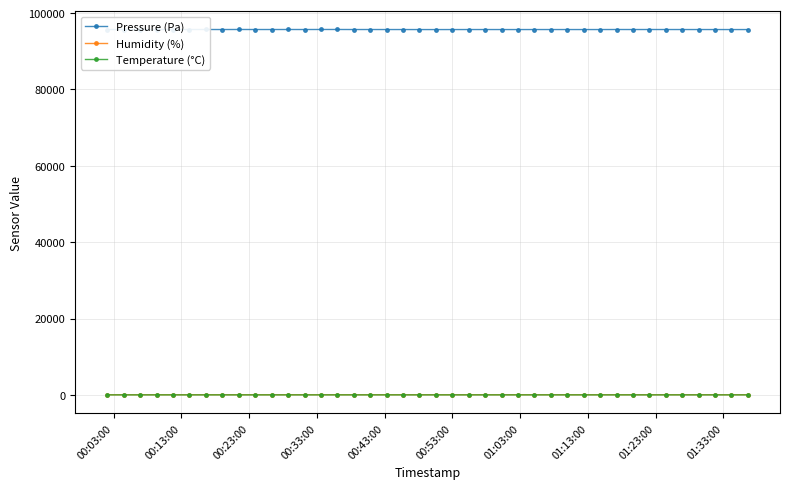

Which series has the widest spread of values?

Pressure (Pa)